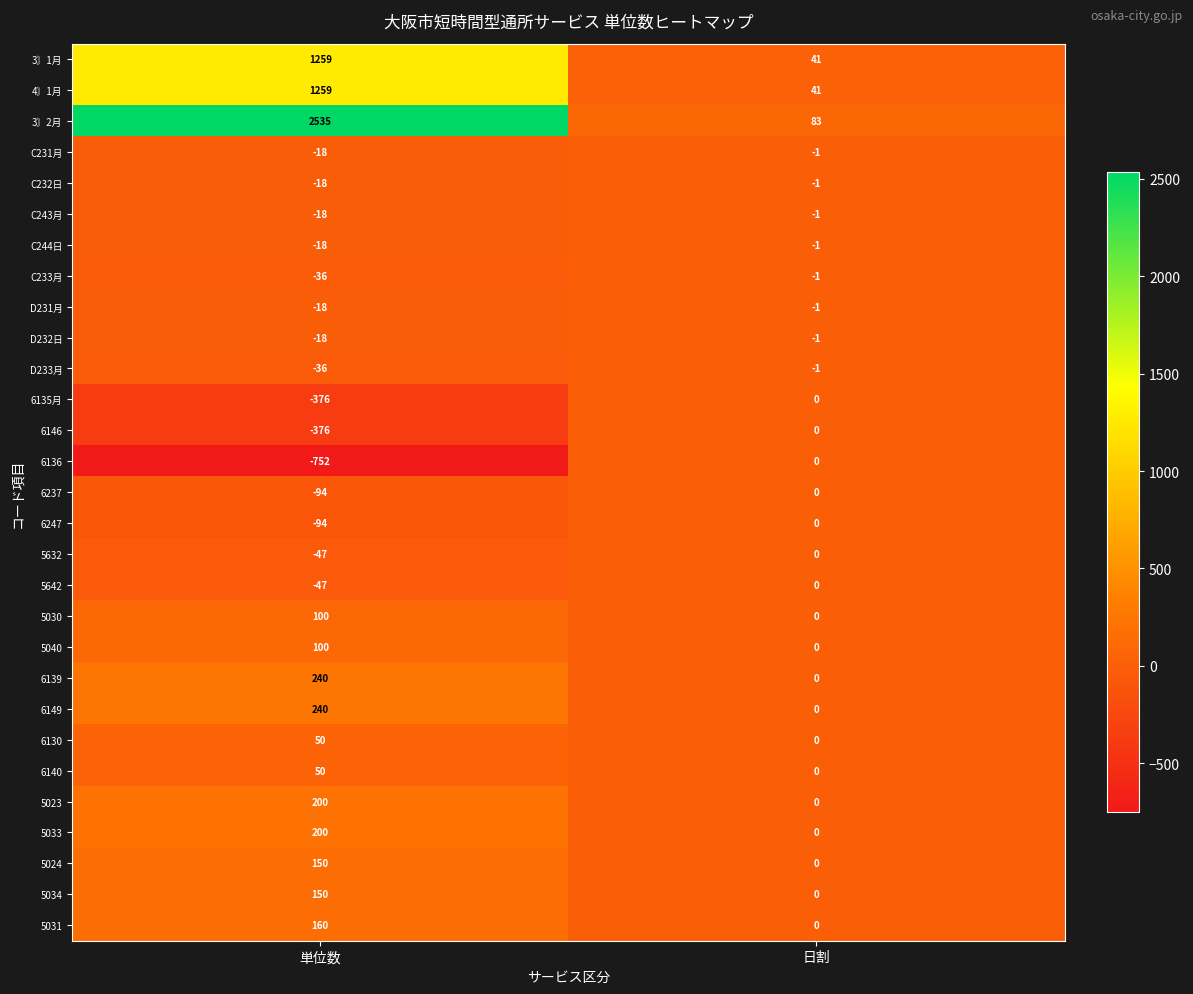

How many categories are shown in the chart?

2